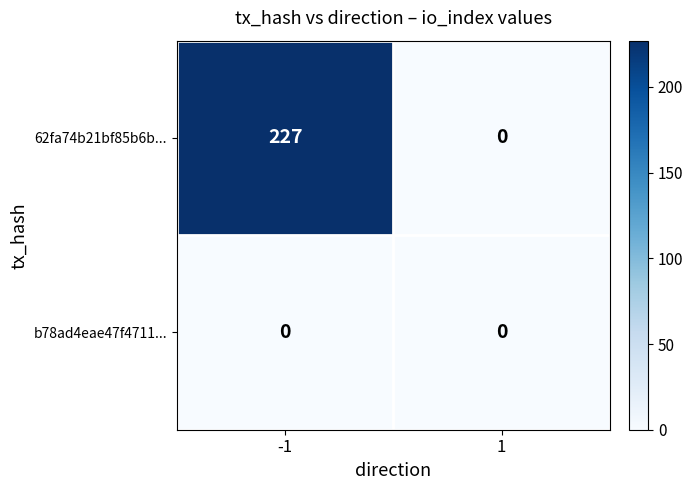

Reading right to left, list all the values displayed in this chart.

62fa74b21bf85b6b...: 1=0	-1=227
b78ad4eae47f4711...: 1=0	-1=0